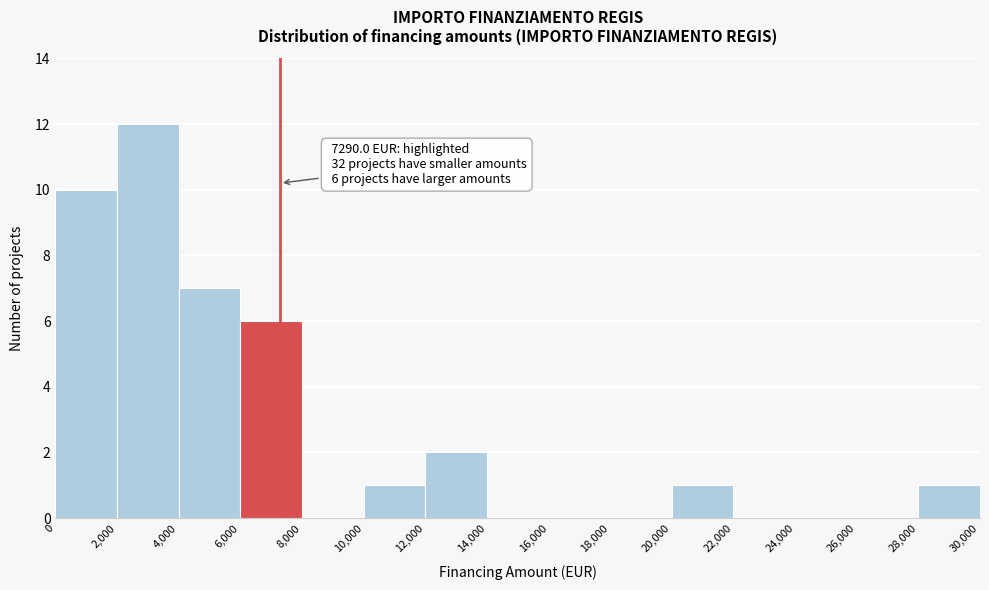

Which range on the x-axis has the tallest bar?

2,000 to 4,000